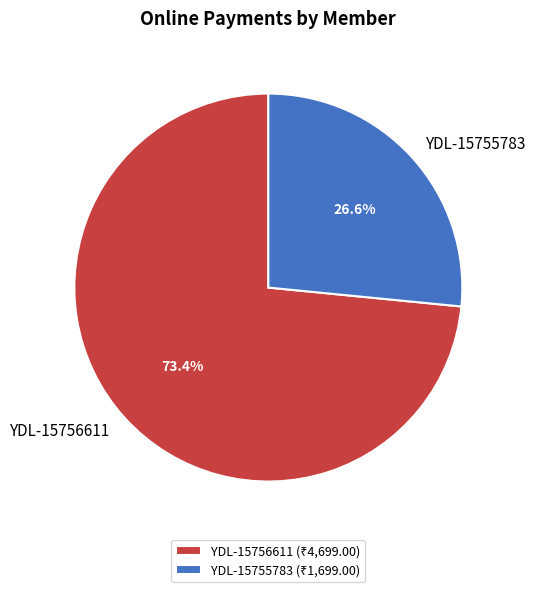

Rank the categories by value from highest to lowest.

YDL-15756611, YDL-15755783